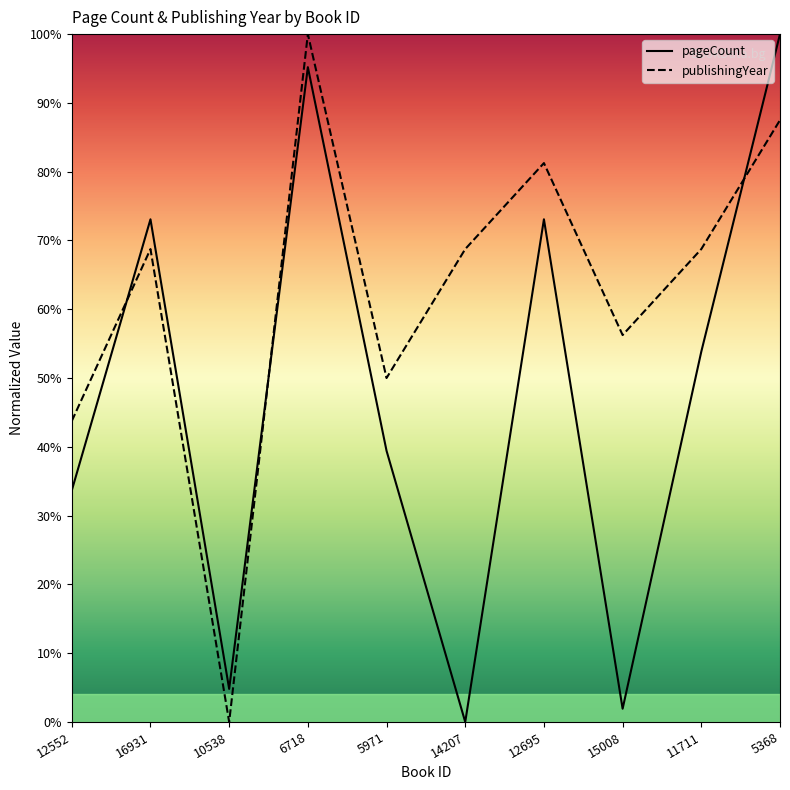

At 12695, list the series in order from largest to smallest.

publishingYear, pageCount